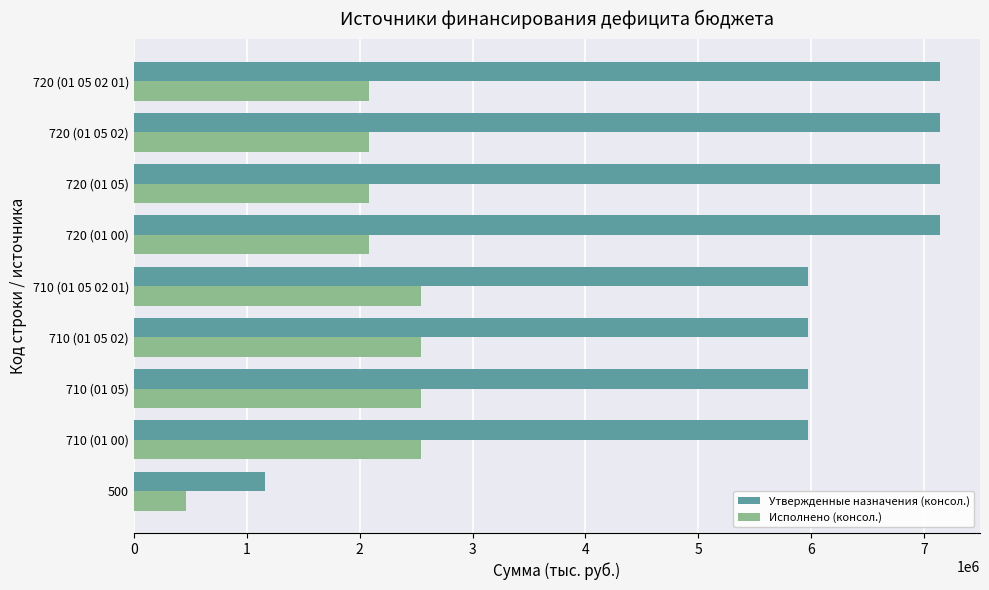

Which series has the largest total across all categories?

Утвержденные назначения (консол.)